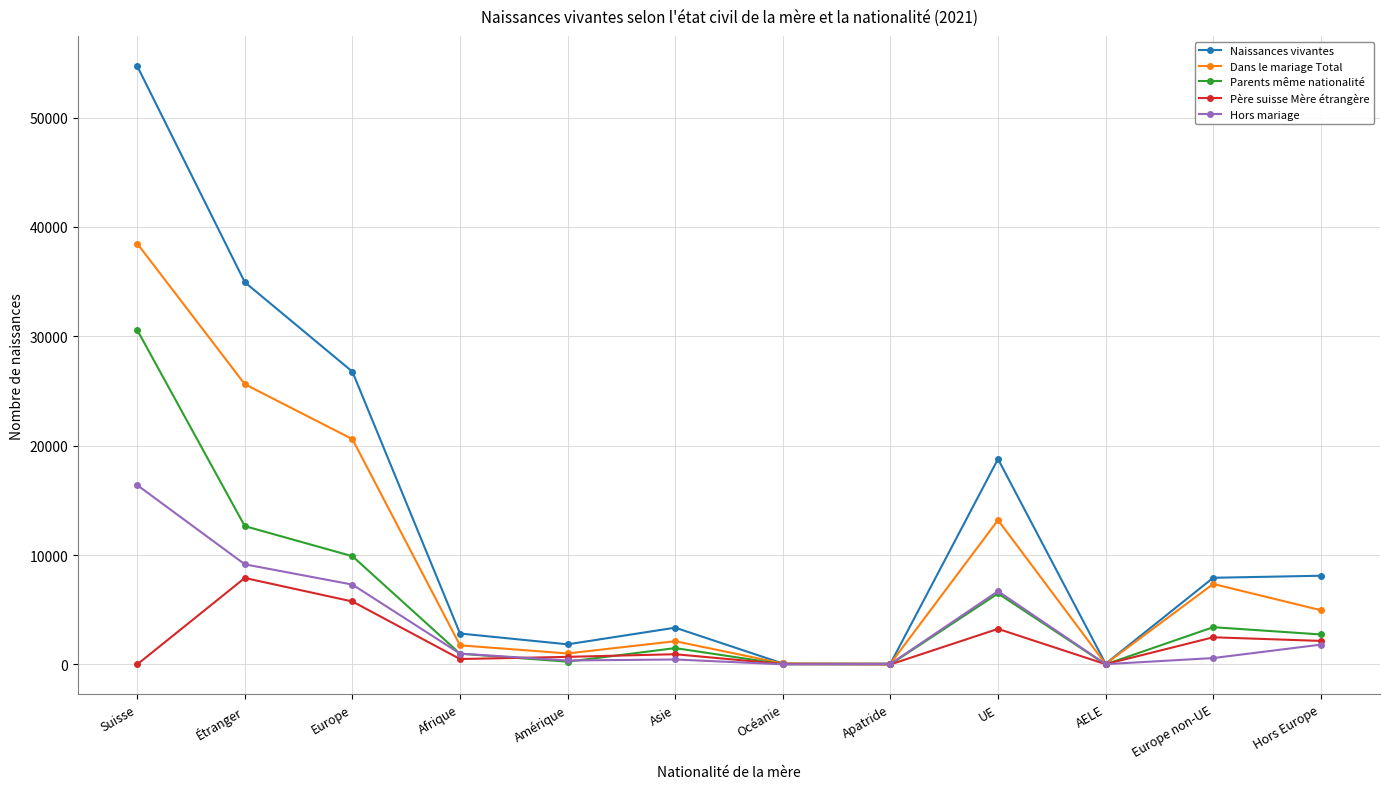

Which series ends up on top after the final intersection of Parents même nationalité and Père suisse Mère étrangère?

Parents même nationalité